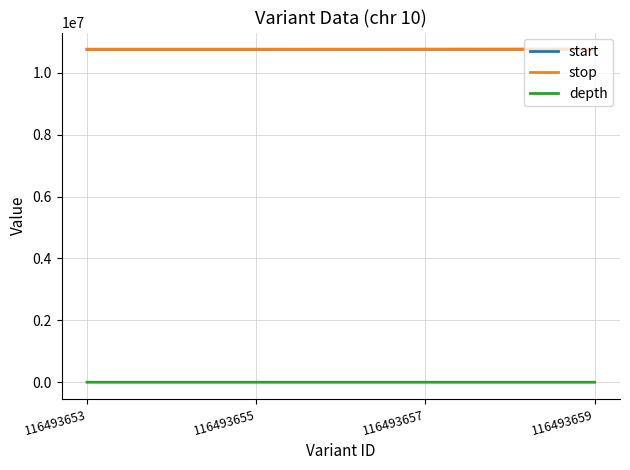

The start series shows 17298631 at 116493657. True or false?

False